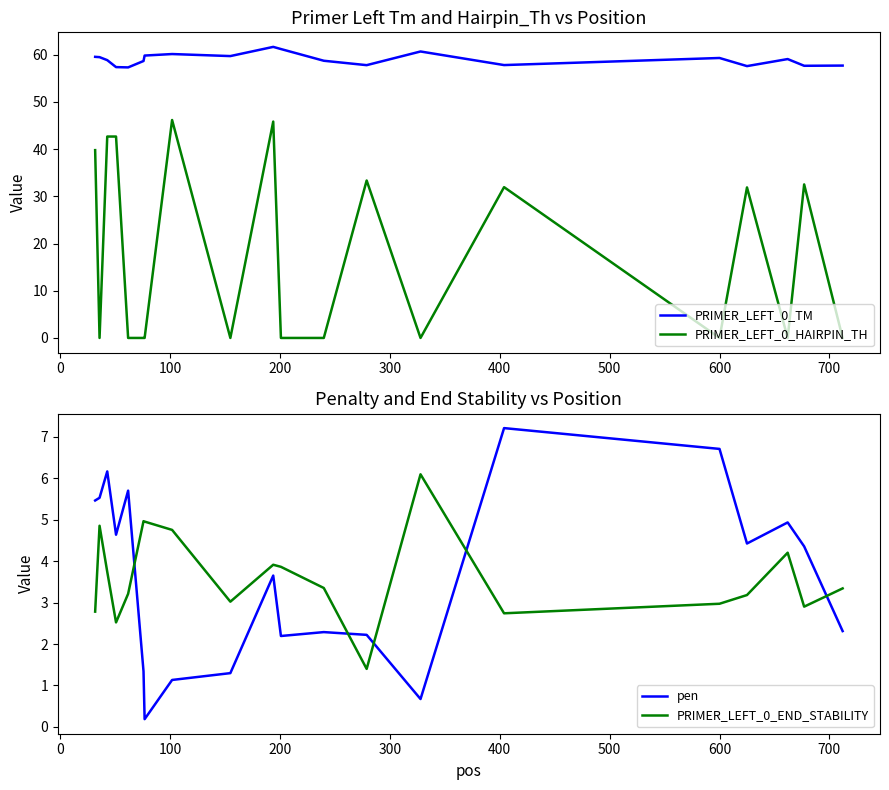

True or false: PRIMER_LEFT_0_TM and PRIMER_LEFT_0_HAIRPIN_TH intersect in this chart.

False